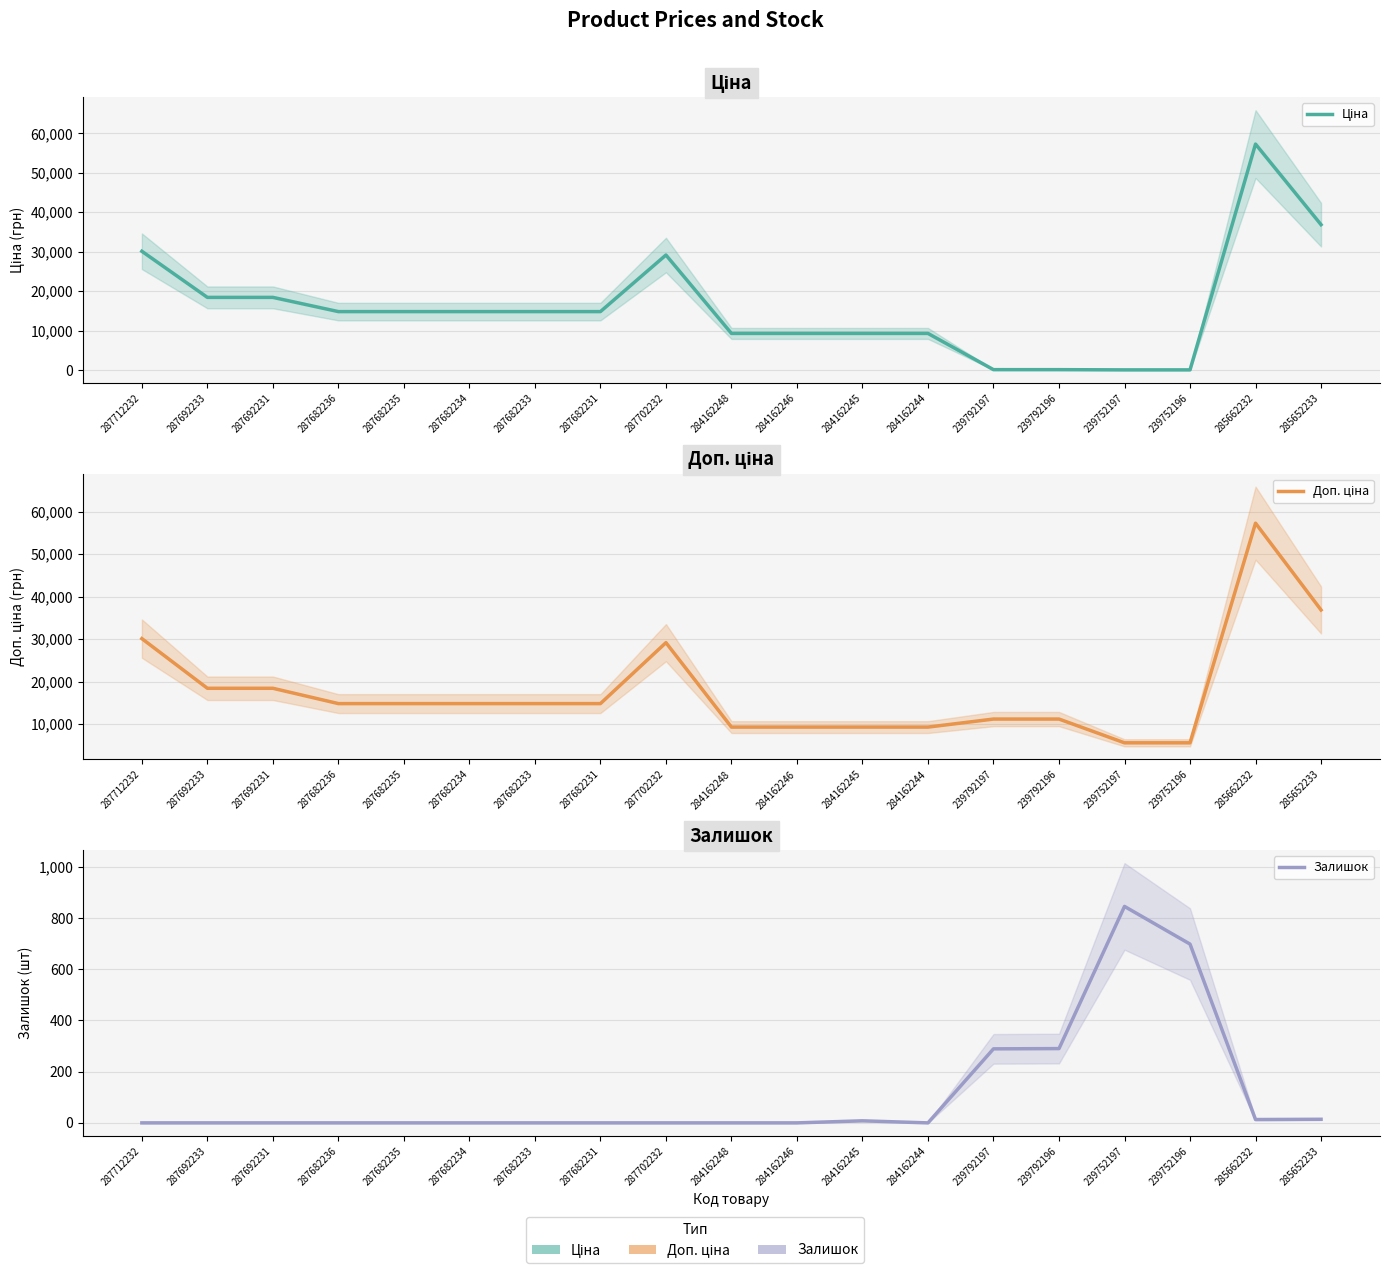

How many data points does each series have?

19